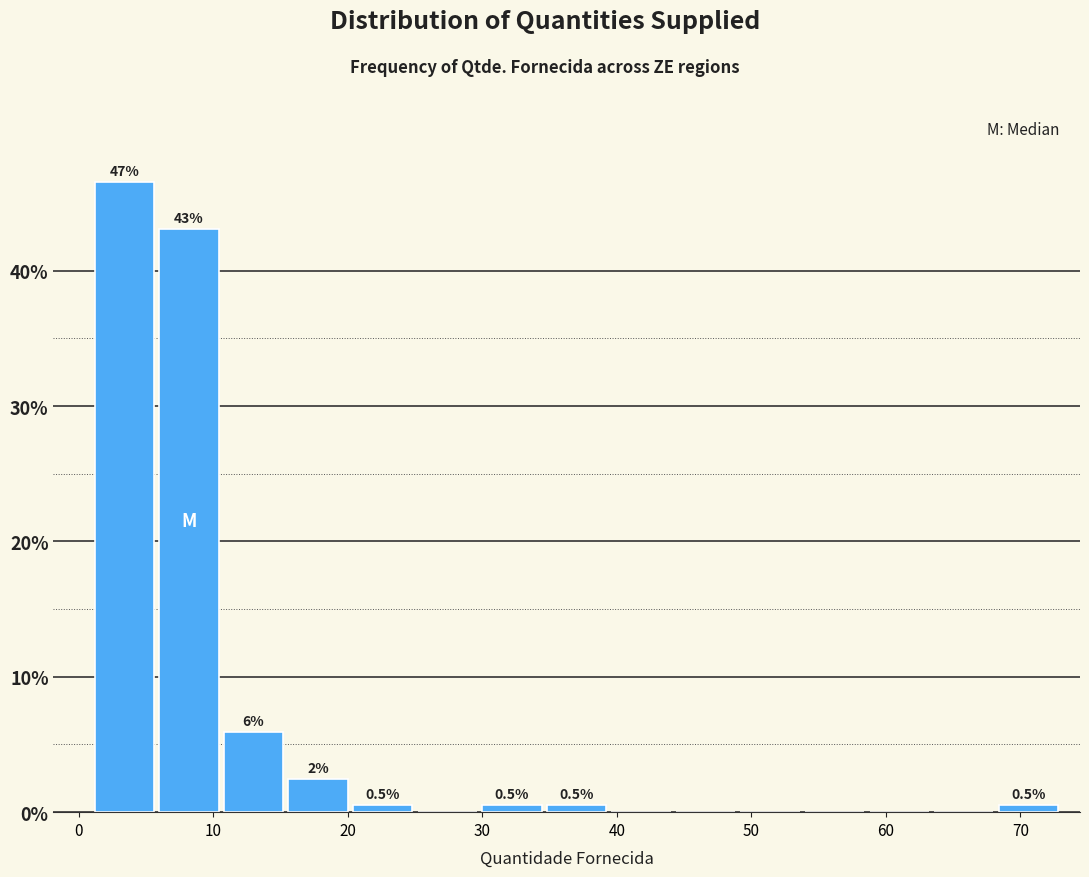

Over which range of the x-axis is the bar tallest?

1.0 to 5.8